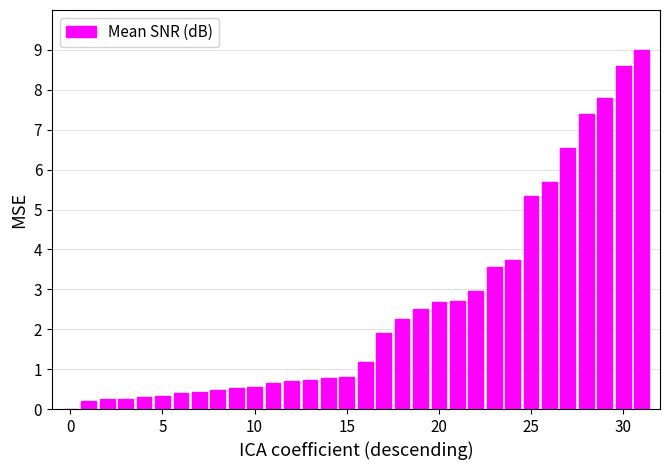

What is the sum of all values?

81.2